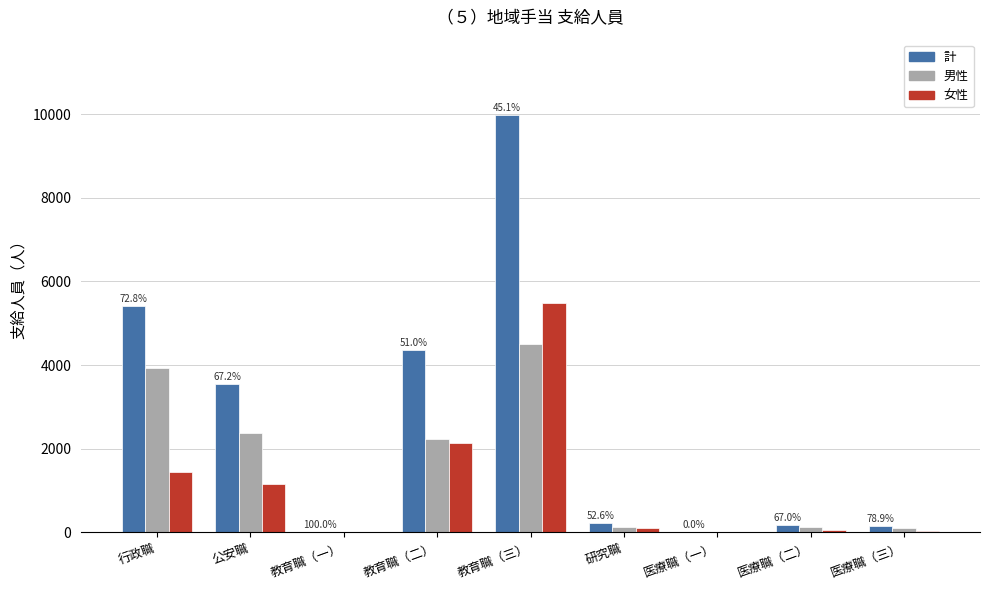

Which series changed the most between 教育職（二） and 教育職（三）?

計